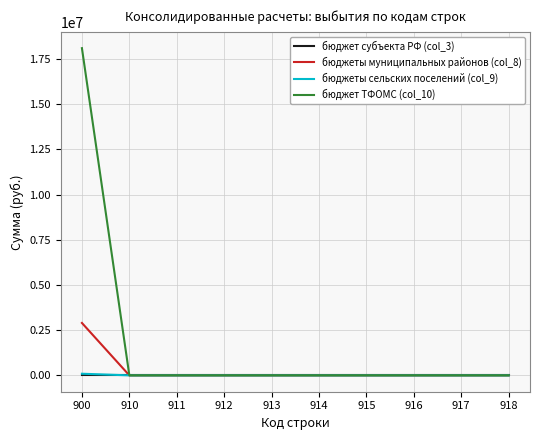

What is the average value of the бюджет ТФОМС (col_10) series?

1810714.4